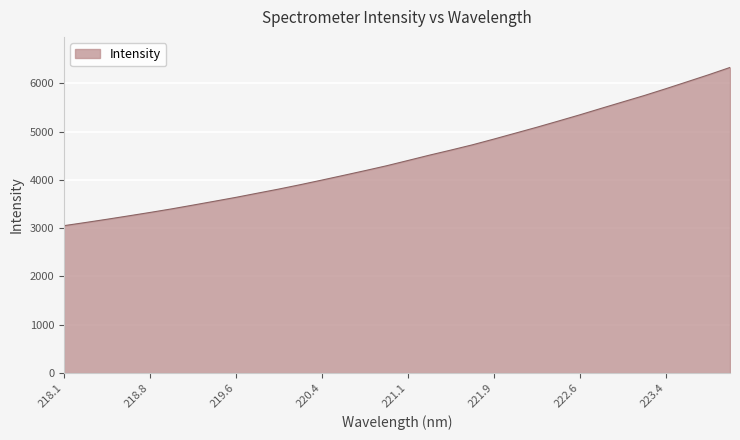

What is the average value?

4470.5